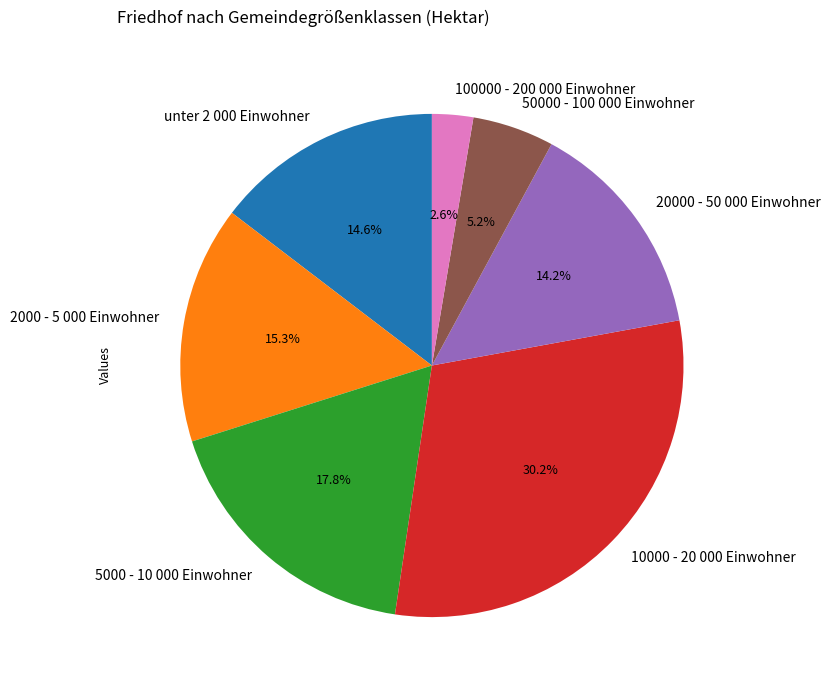

What is the largest slice in the pie chart?

10000 - 20 000 Einwohner